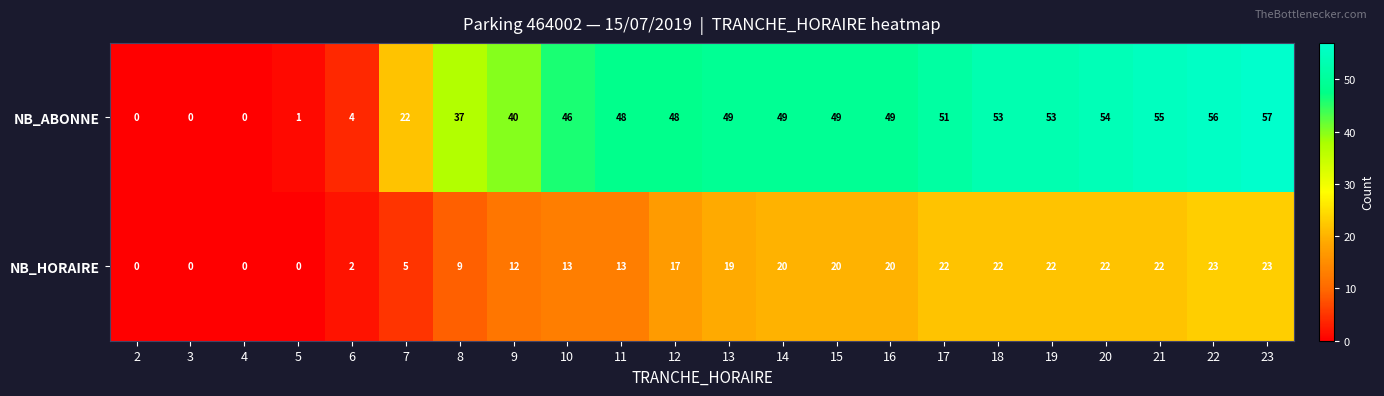

What is the total value across all series at 7?

27